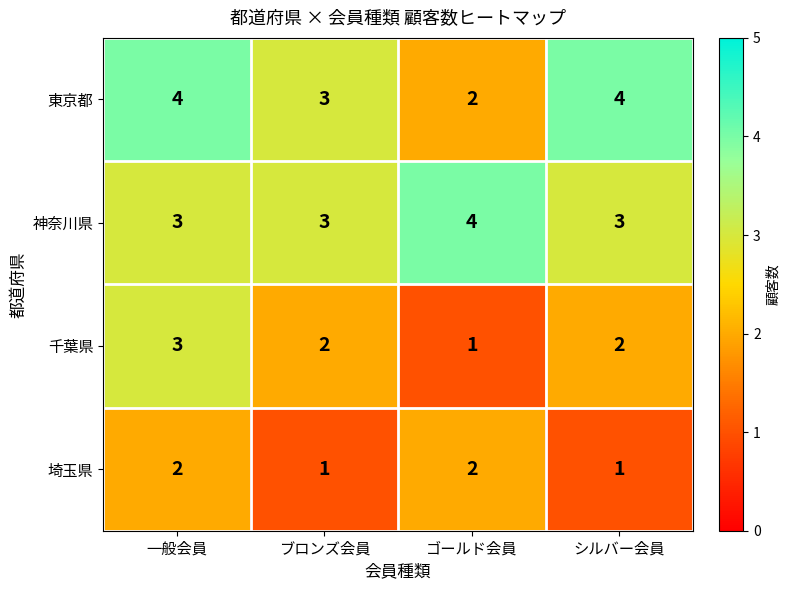

True or false: 東京都 has a value of 3 at ブロンズ会員.

True